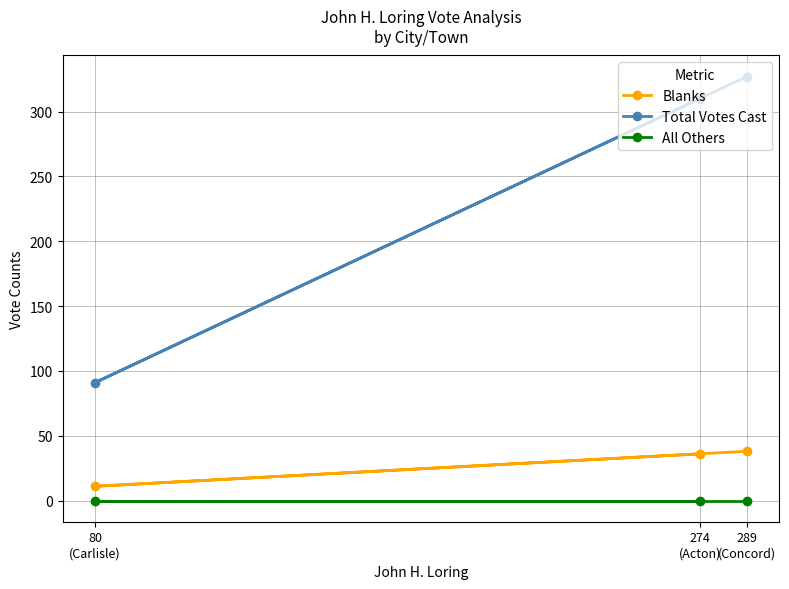

At which category does the chart reach its peak across all series?

289
(Concord)